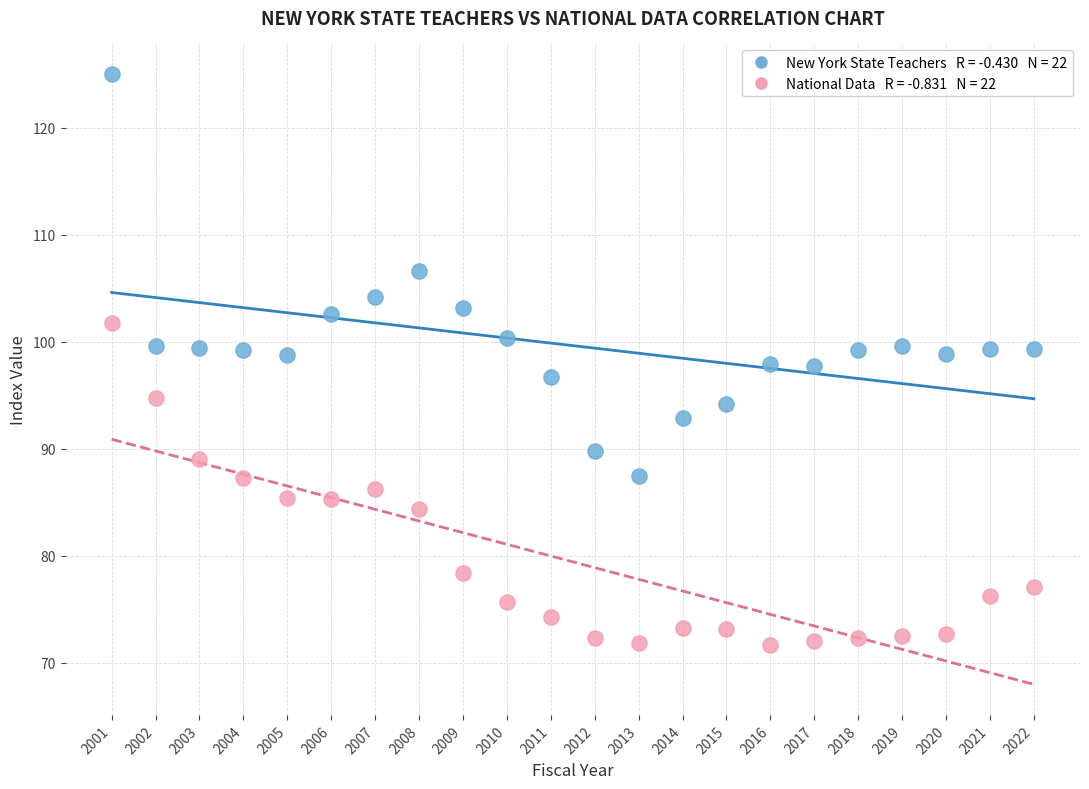

Across all data points, what is the range of Y values (max minus min)?

53.4